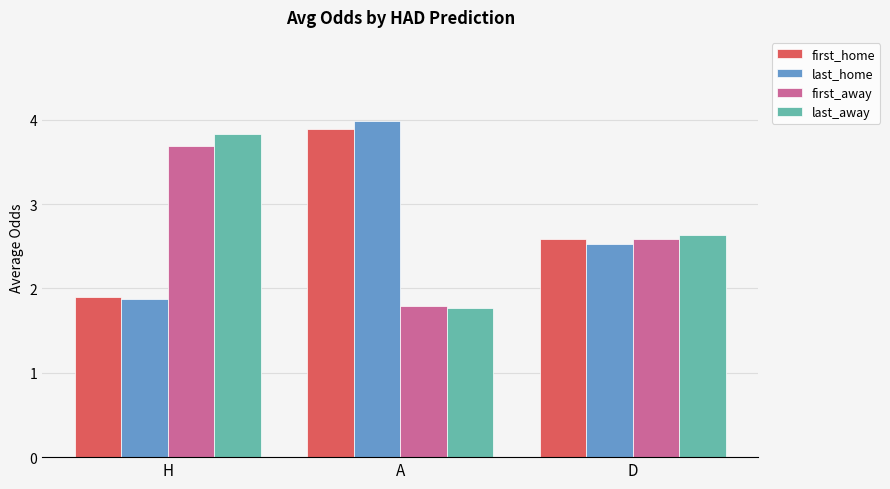

Count the number of data series in this chart.

4